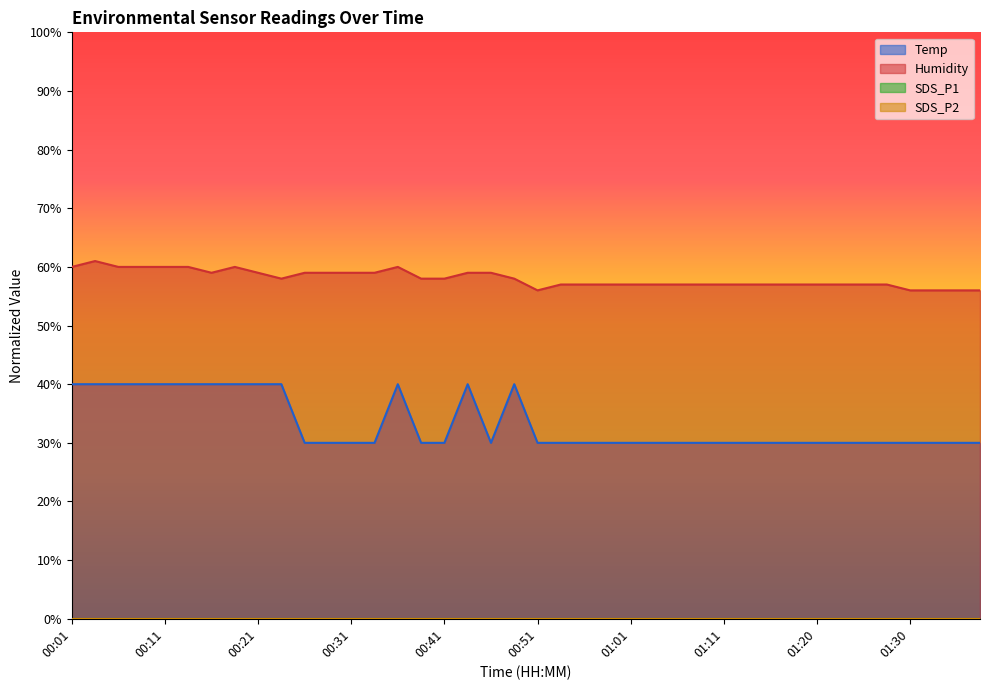

What is the sum of all Humidity values?

2320.0